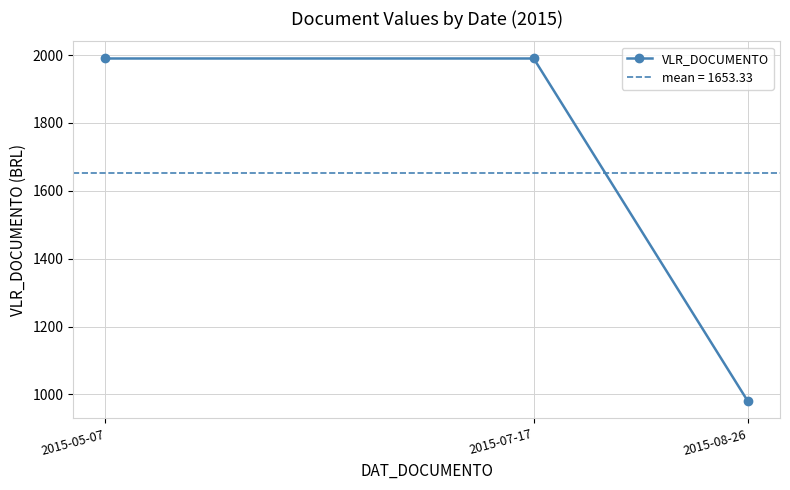

What is the sum of the values at 2015-08-26 and 2015-07-17?

2970